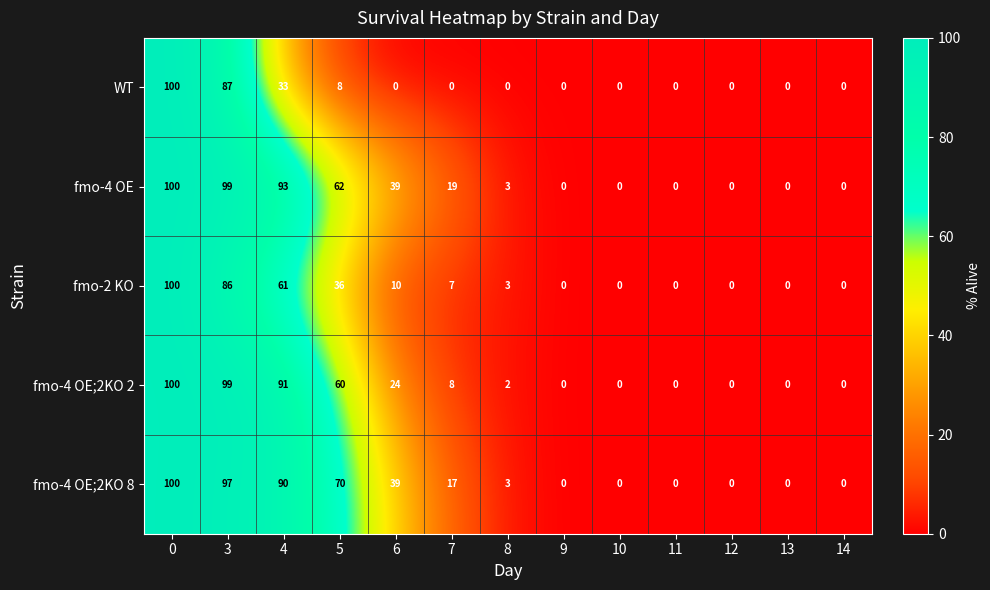

Is it true that fmo-2 KO equals 0 at 11?

True